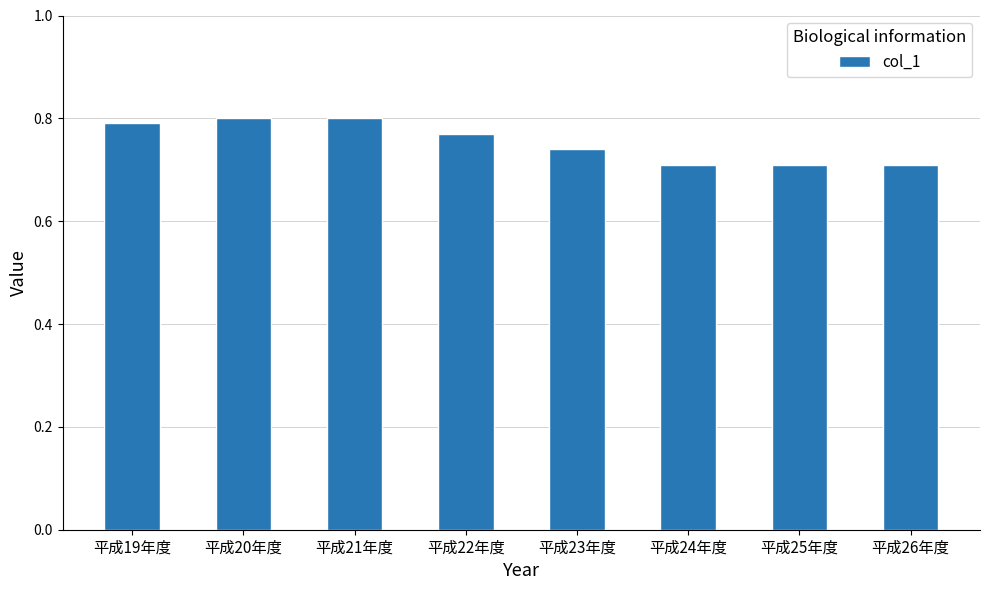

What position from the right is 平成25年度?

2